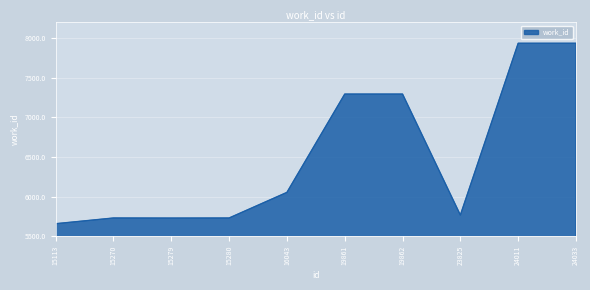

Is it true that the value at 23825 is 5767?

True